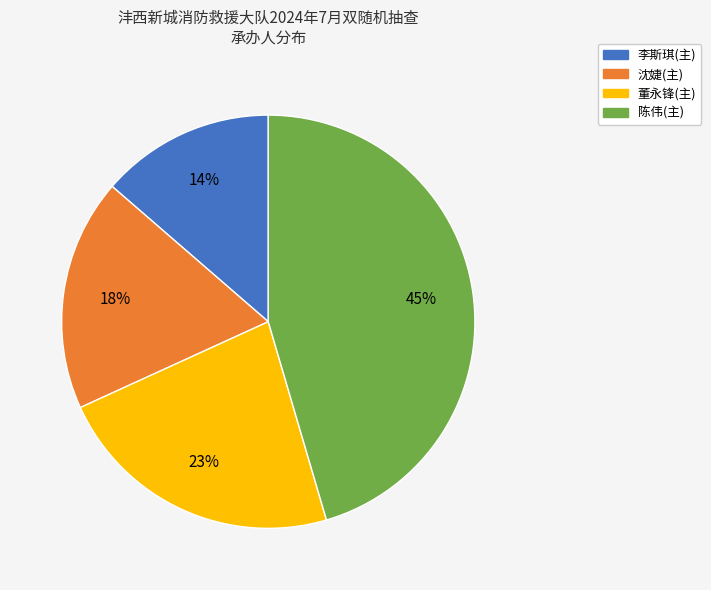

Count the number of slices in the pie.

4